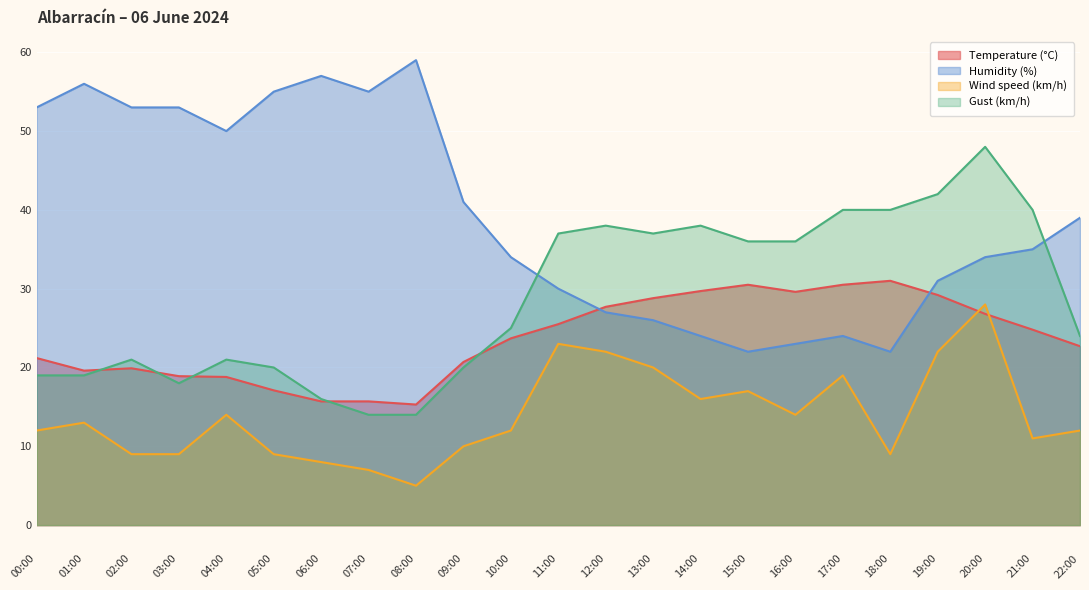

List the series in order of their peak value, lowest first.

Wind speed (km/h), Temperature (°C), Gust (km/h), Humidity (%)